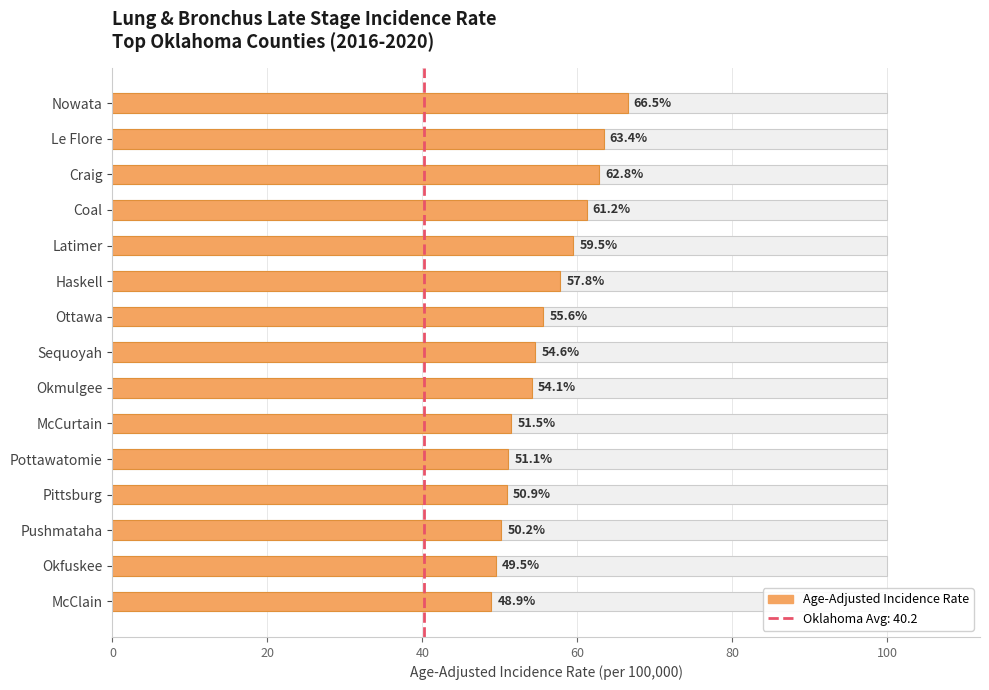

Reading left to right, transcribe all the data shown in this chart.

66.5	63.4	62.8	61.2	59.5	57.8	55.6	54.6	54.1	51.5	51.1	50.9	50.2	49.5	48.9